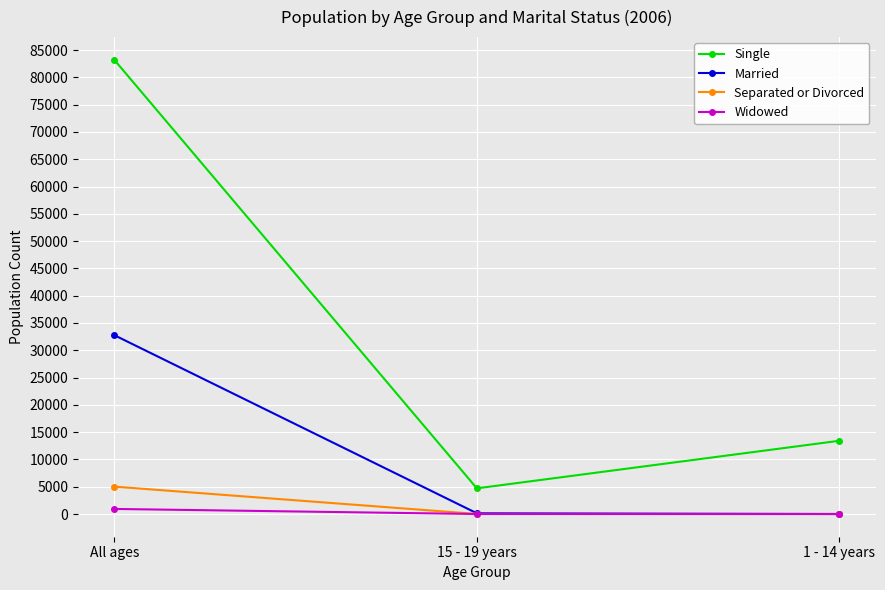

Where is Married nearest to the value 16386?

15 - 19 years